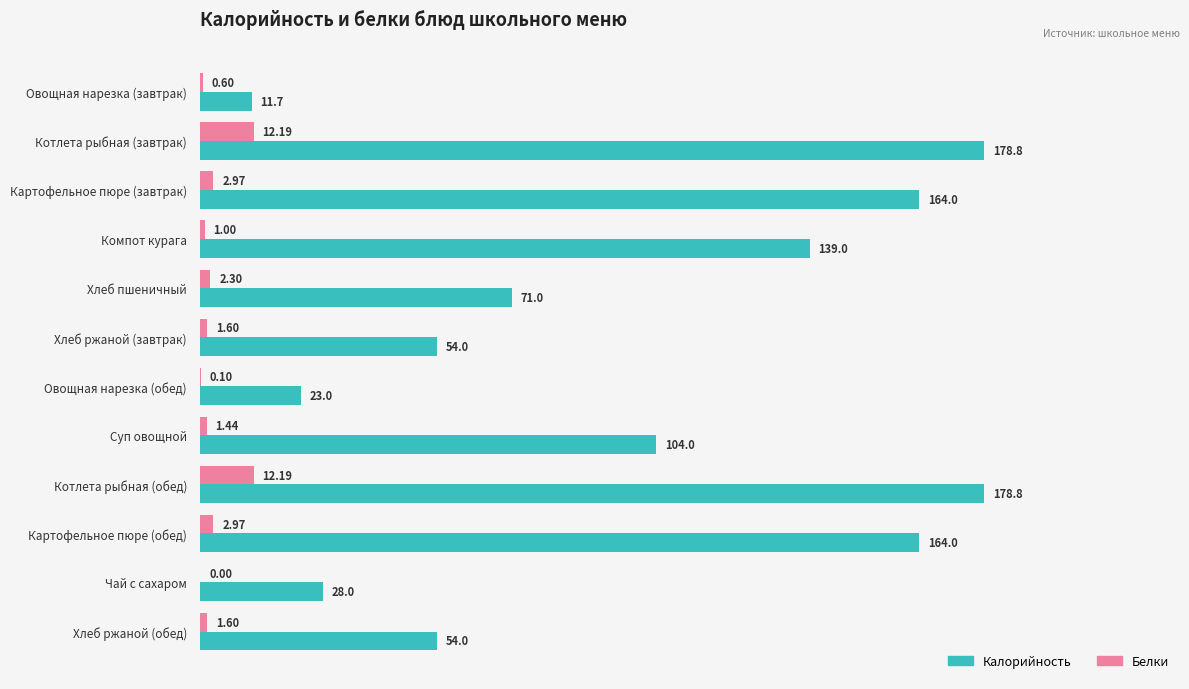

Where is Калорийность nearest to the value 95?

Суп овощной